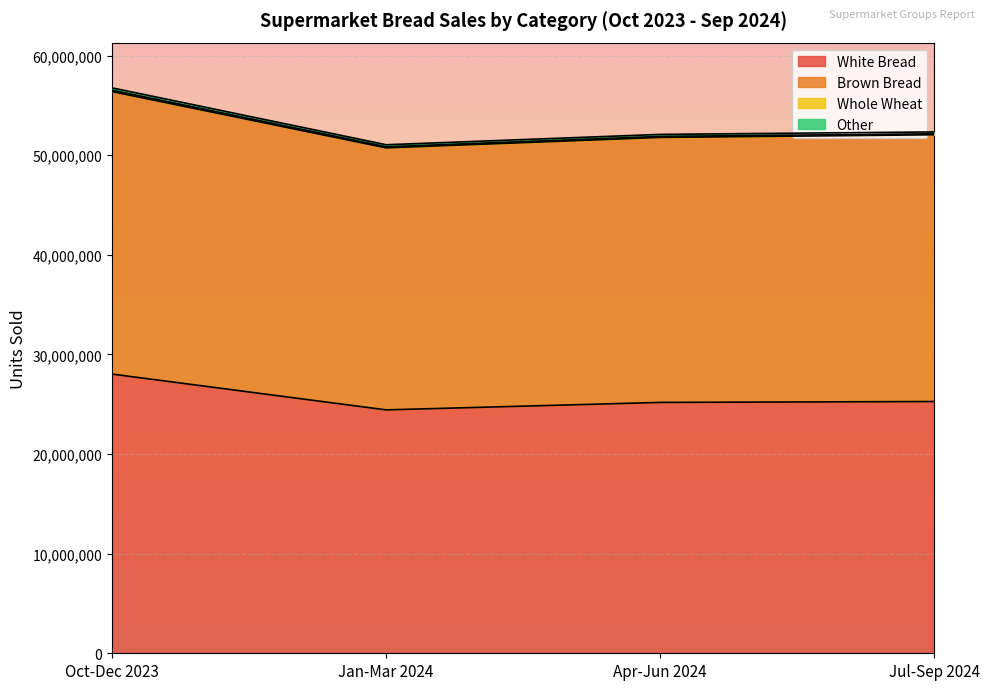

Does the chart display data point markers on the line(s)?

No